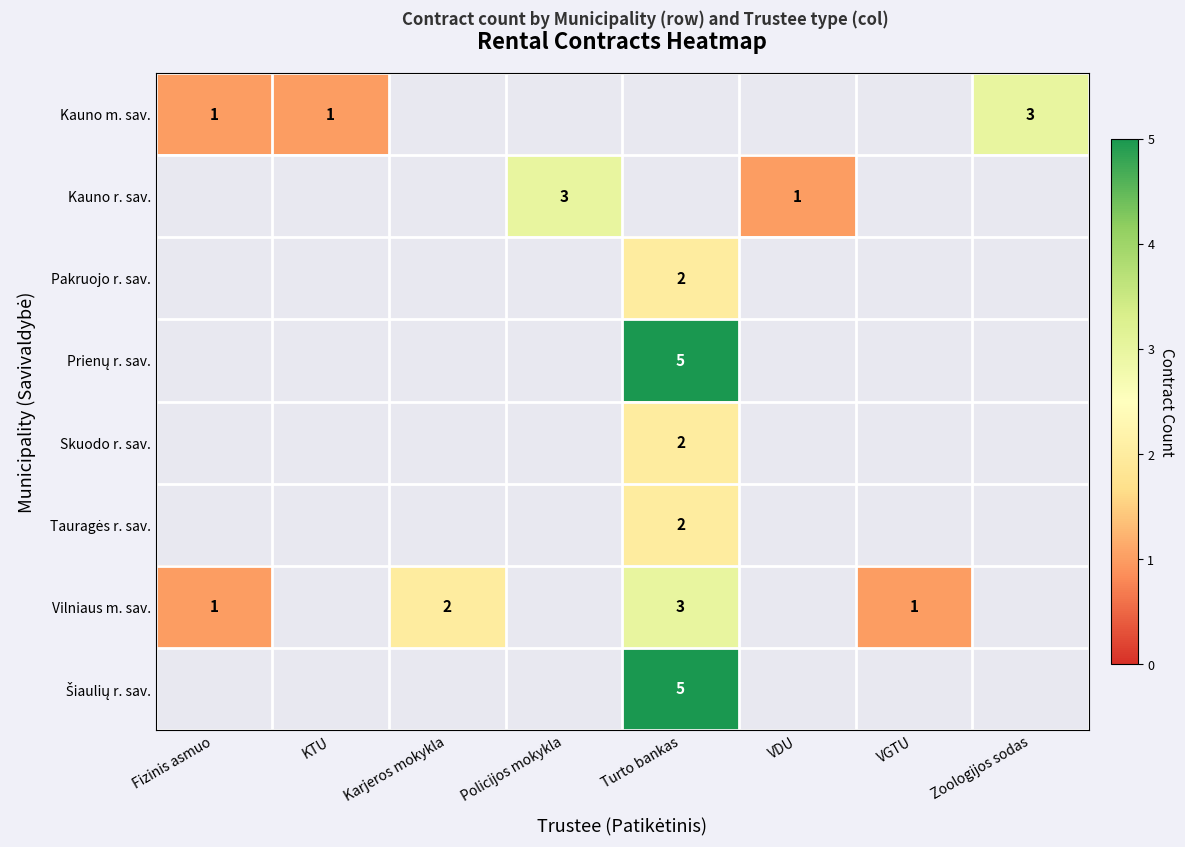

Which series has the largest range (max minus min)?

row_0